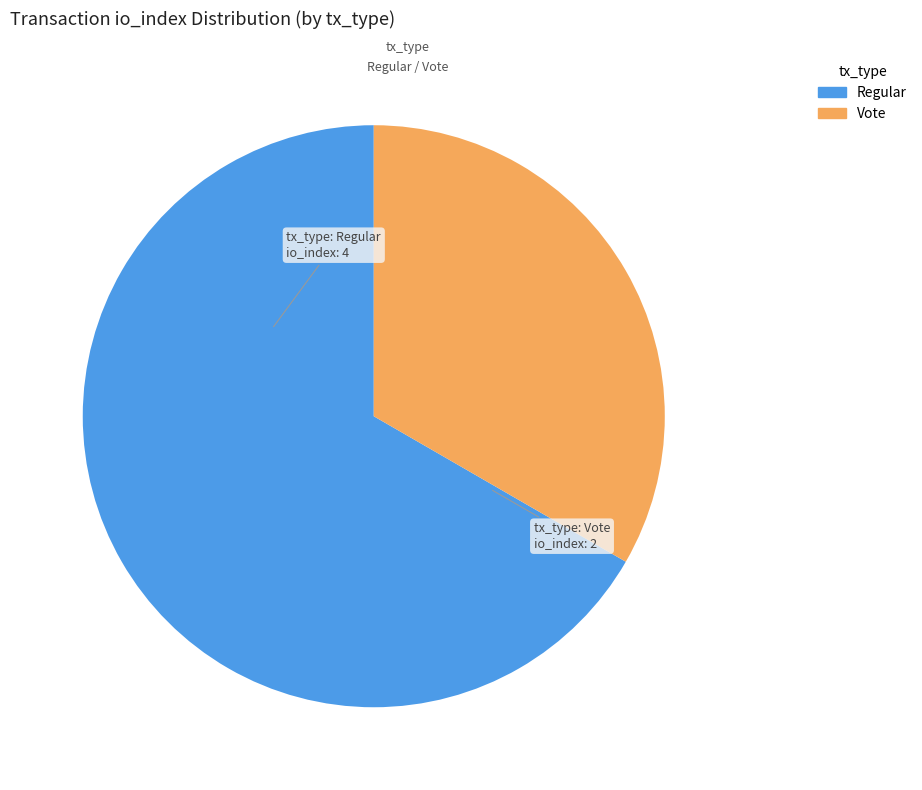

Does any single category account for the majority?

Yes